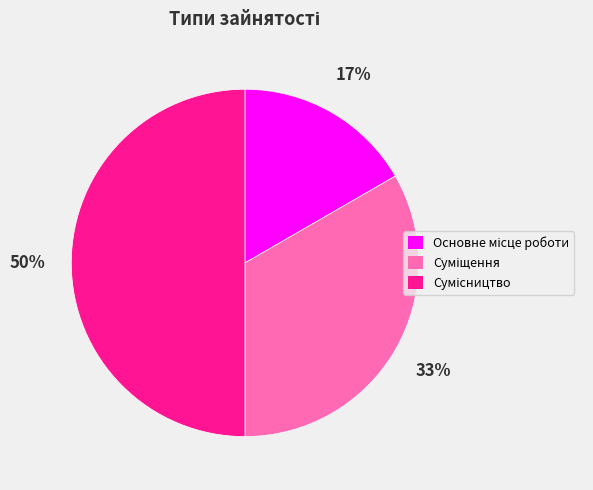

Count the number of slices in the pie.

3